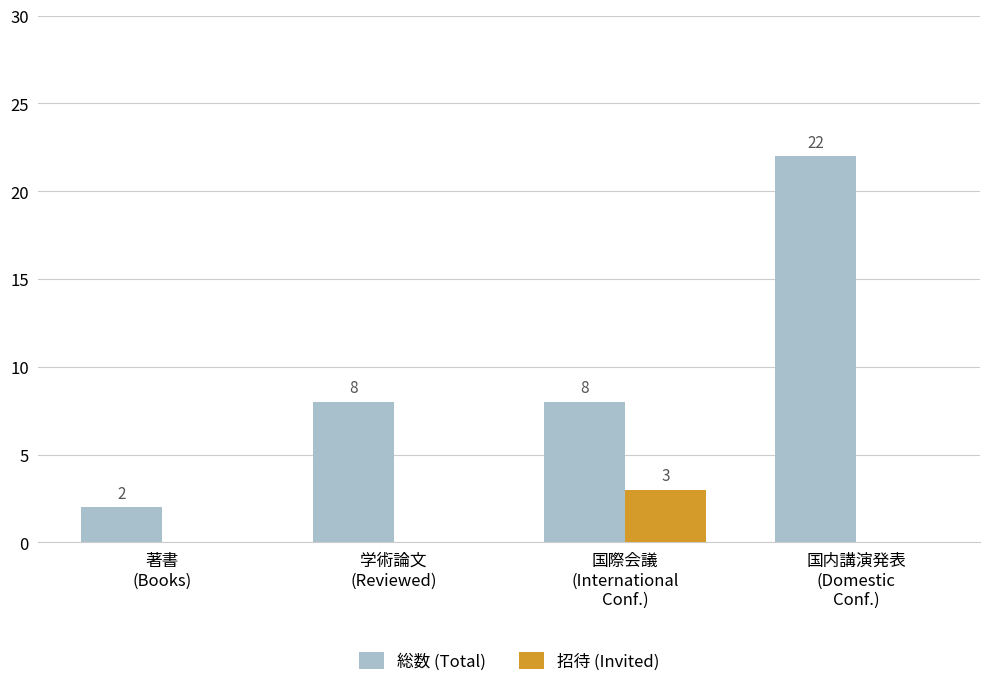

What is the maximum value shown in the chart?

22